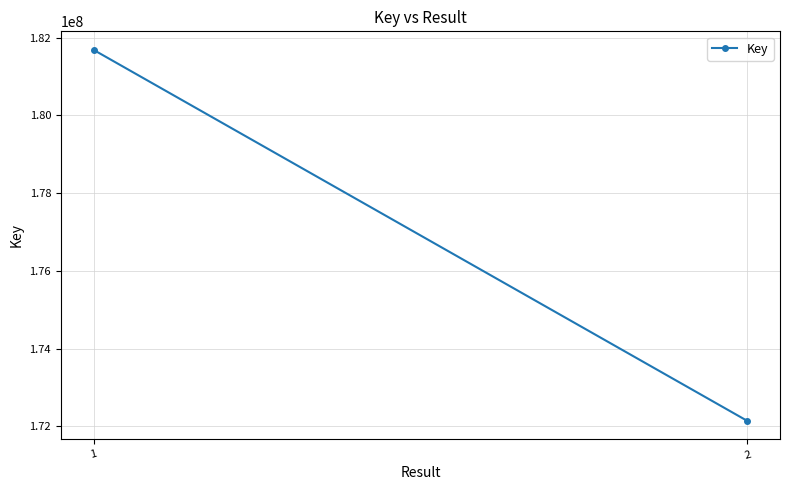

What is the change in value from 1 to 2?

-9545791